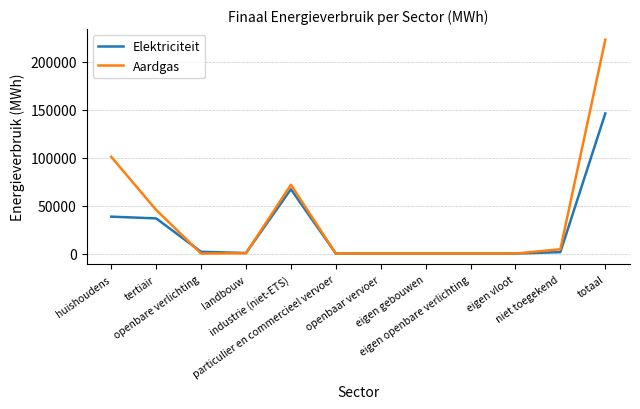

How many lines are shown in the chart?

2